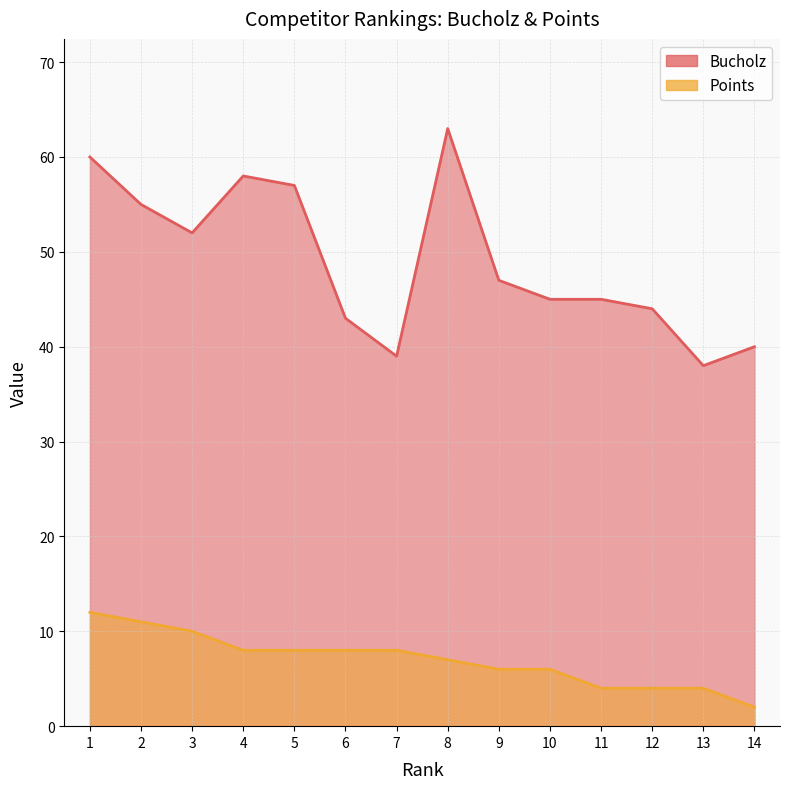

Reading left to right, extract all data points from this chart.

Bucholz: 1=60	2=55	3=52	4=58	5=57	6=43	7=39	8=63	9=47	10=45	11=45	12=44	13=38	14=40
Points: 1=12	2=11	3=10	4=8	5=8	6=8	7=8	8=7	9=6	10=6	11=4	12=4	13=4	14=2